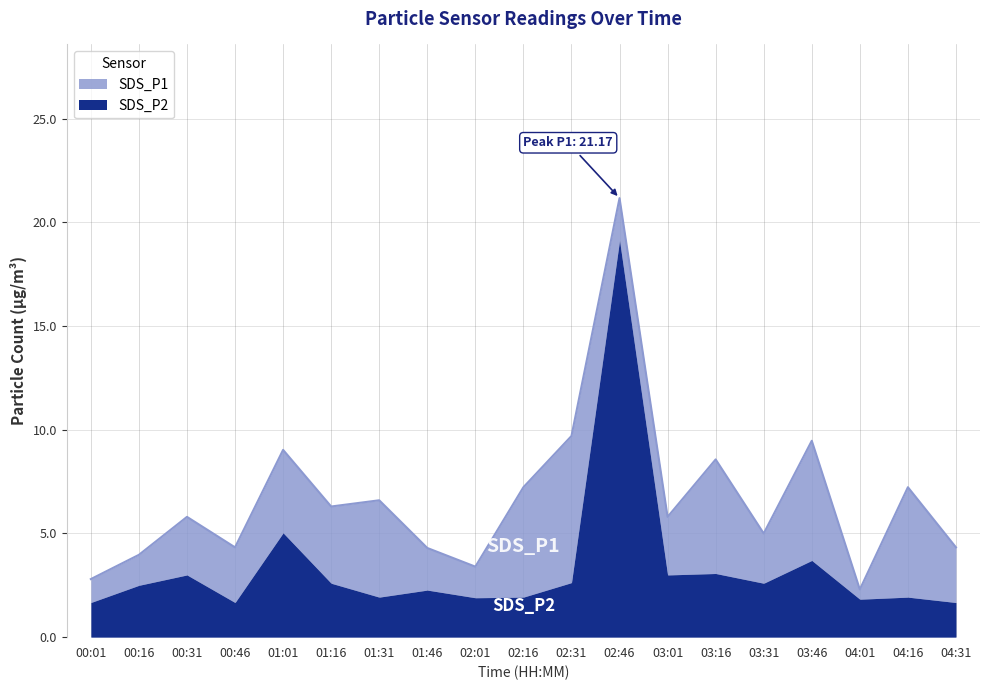

Reading left to right, transcribe all the data shown in this chart.

00:01=2.8	00:16=4.0	00:31=5.8	00:46=4.3	01:01=9.0	01:16=6.3	01:31=6.6	01:46=4.3	02:01=3.4	02:16=7.2	02:31=9.7	02:46=21.2	03:01=5.8	03:16=8.6	03:31=5.0	03:46=9.5	04:01=2.3	04:16=7.2	04:31=4.3